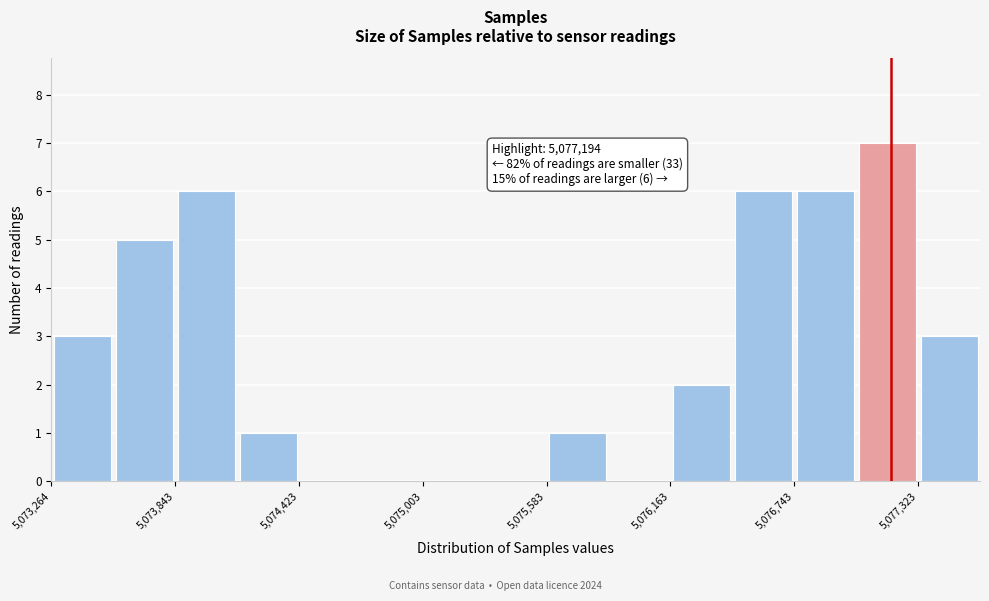

Read against the x-axis, roughly where is the centre of the tallest bar?

5077200